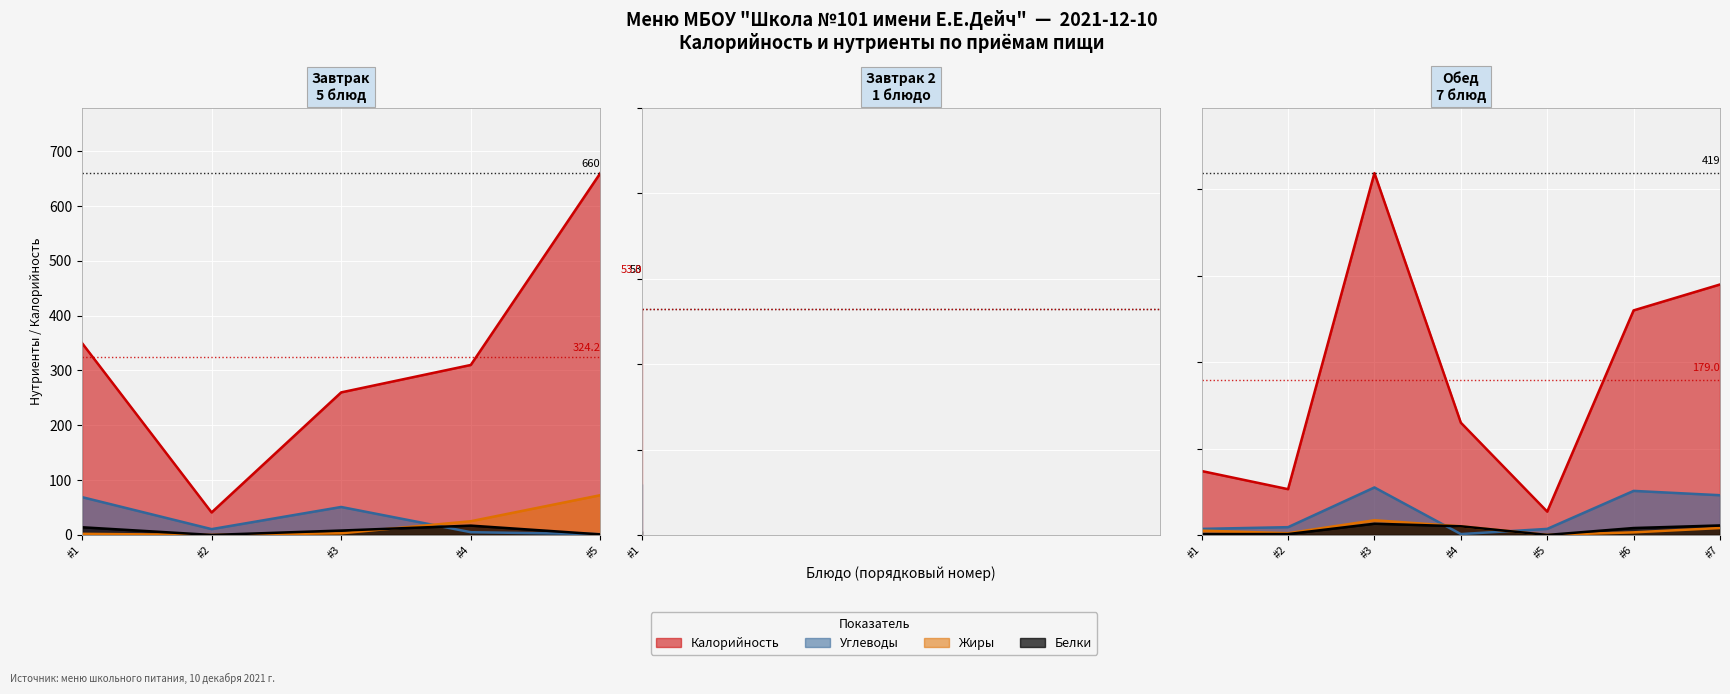

True or false: Углеводы has a value of 12.7 at 7.

False